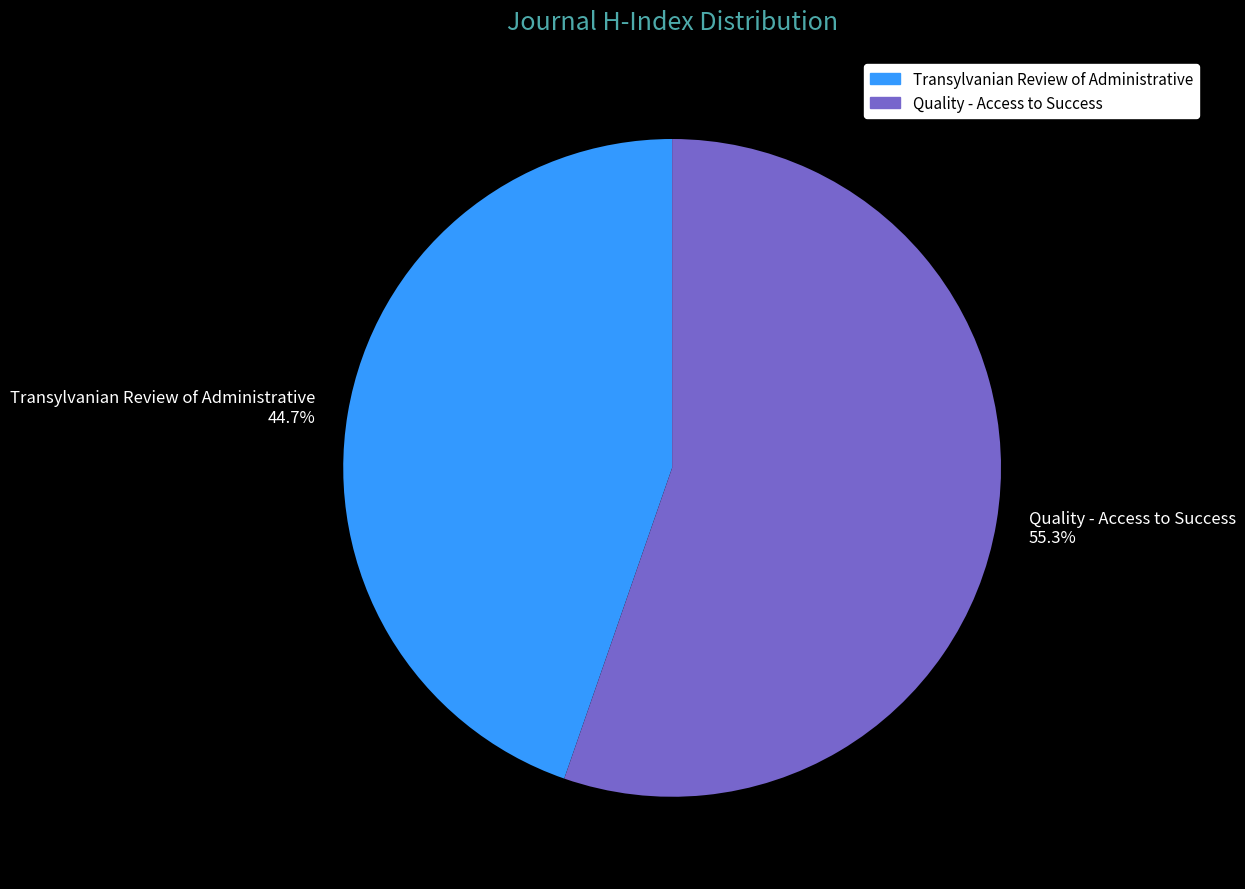

How much of the chart is everything except Quality - Access to Success?

44.7%